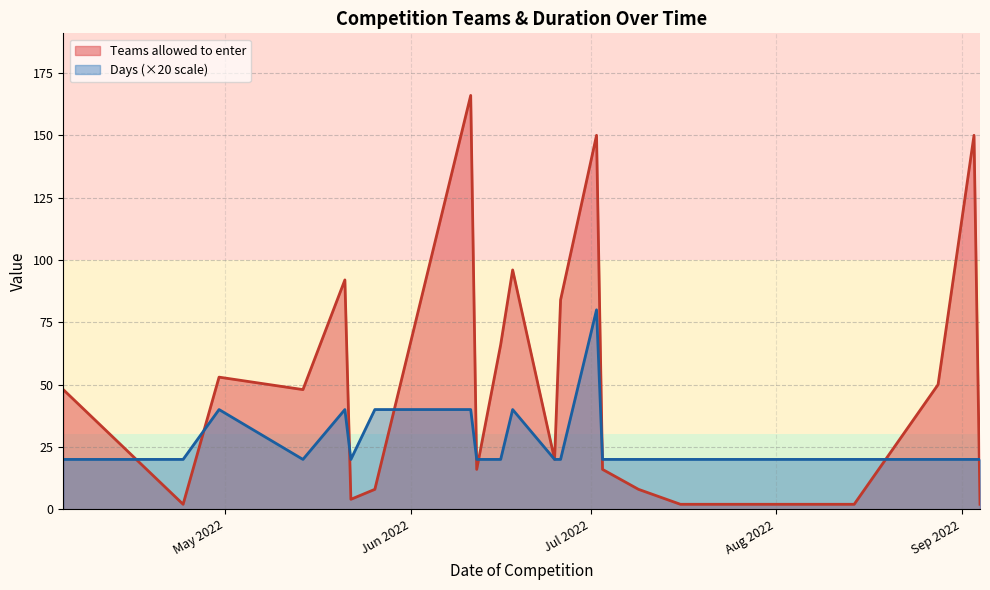

Which series has the largest total across all categories?

Teams allowed to enter